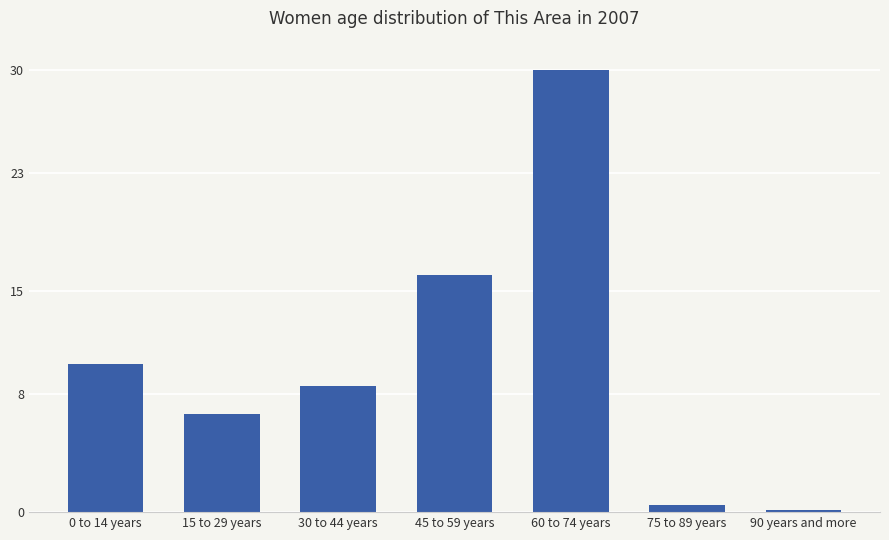

Which has a higher value, 60 to 74 years or 15 to 29 years?

60 to 74 years